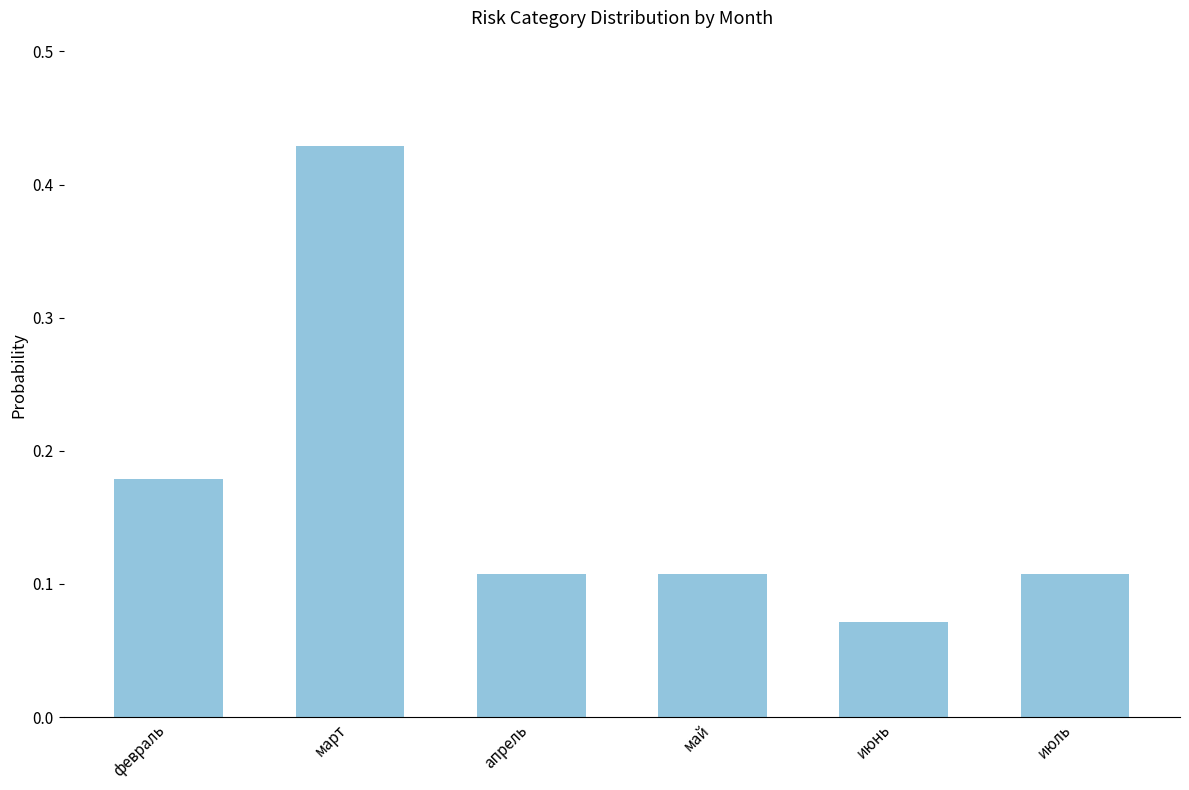

At which label is the value closest to 0?

июнь